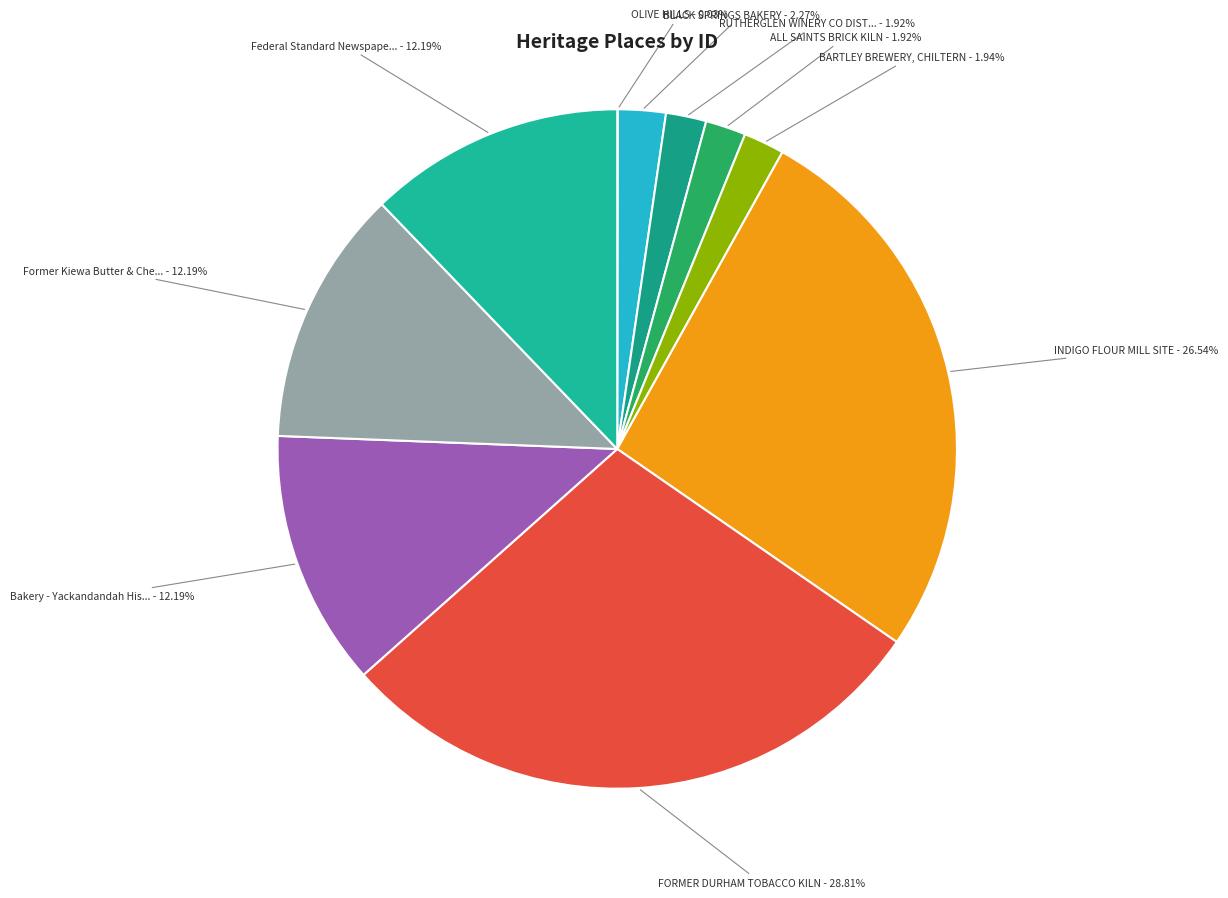

Is there a majority slice in this chart?

No